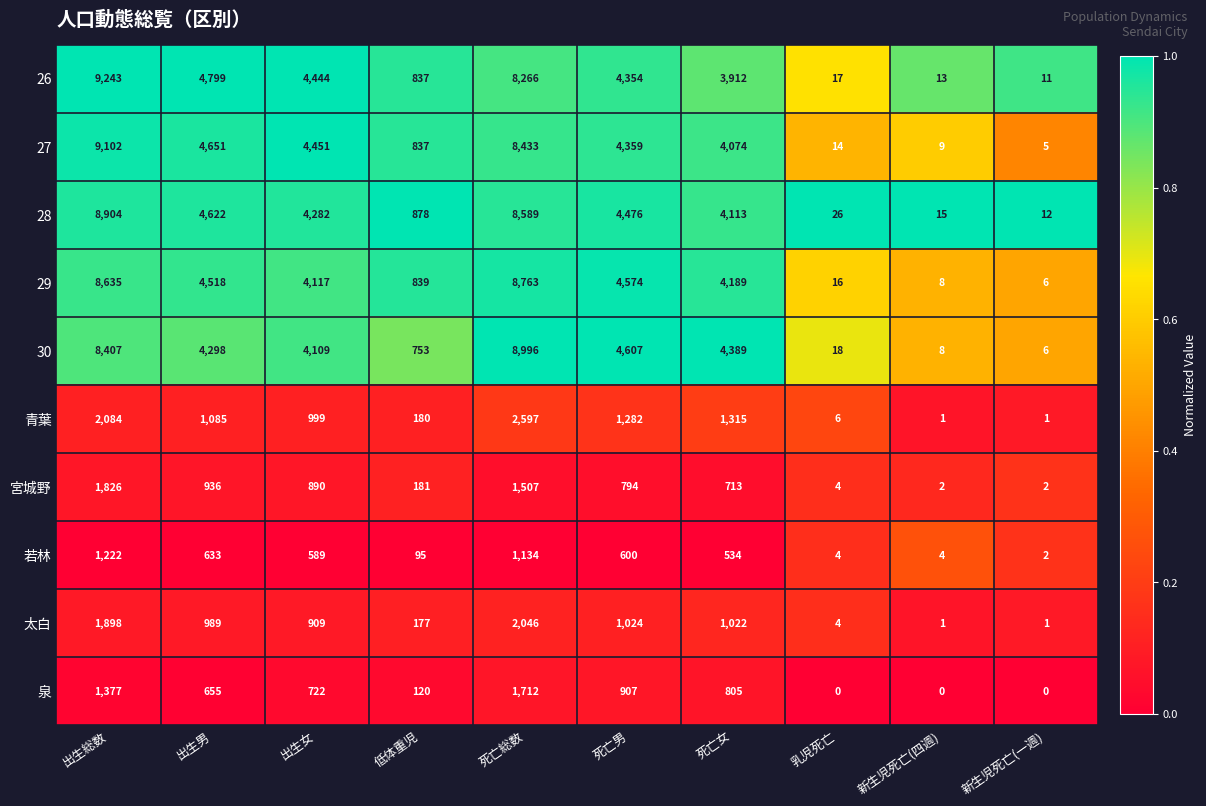

Where does the 26 series first go above 4354?

出生総数